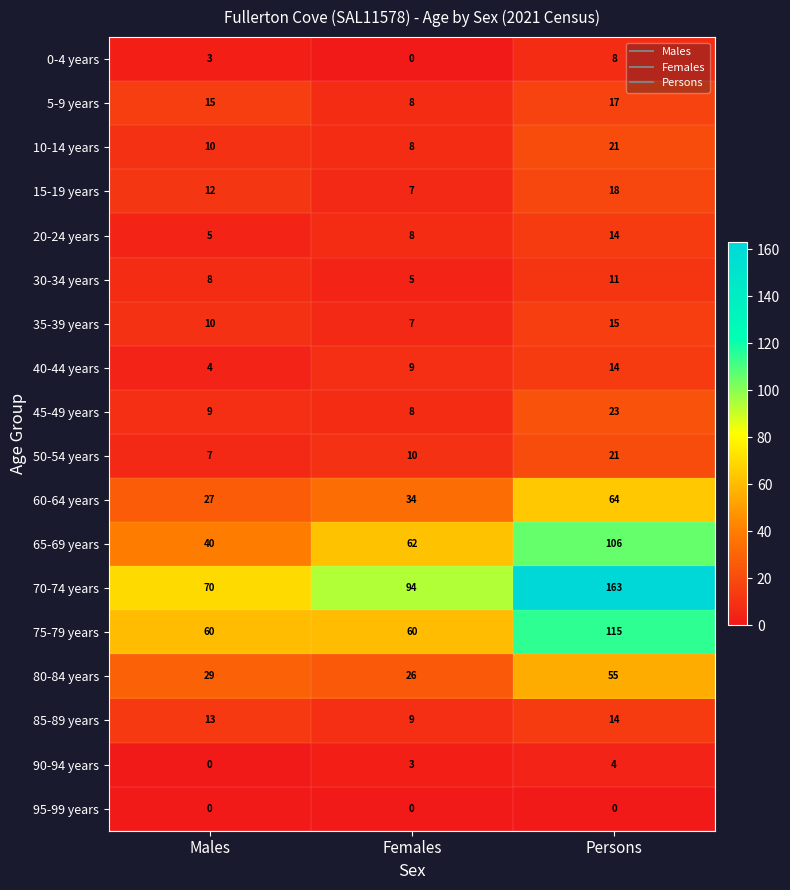

Which series has the widest spread of values?

70-74 years